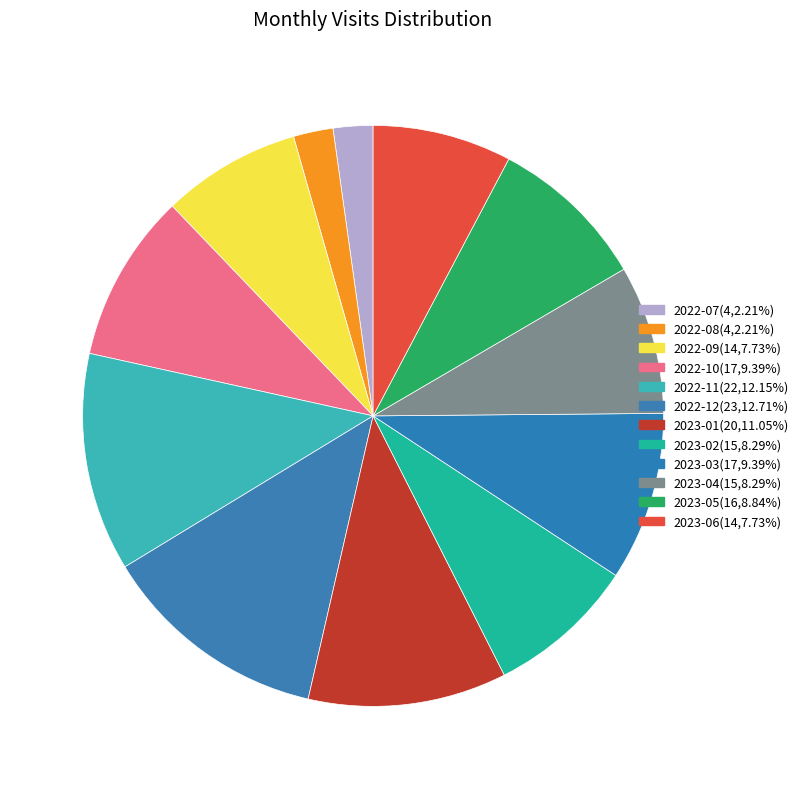

Approximately how many times larger is the value at 2023-02 compared to 2022-10?

0.9